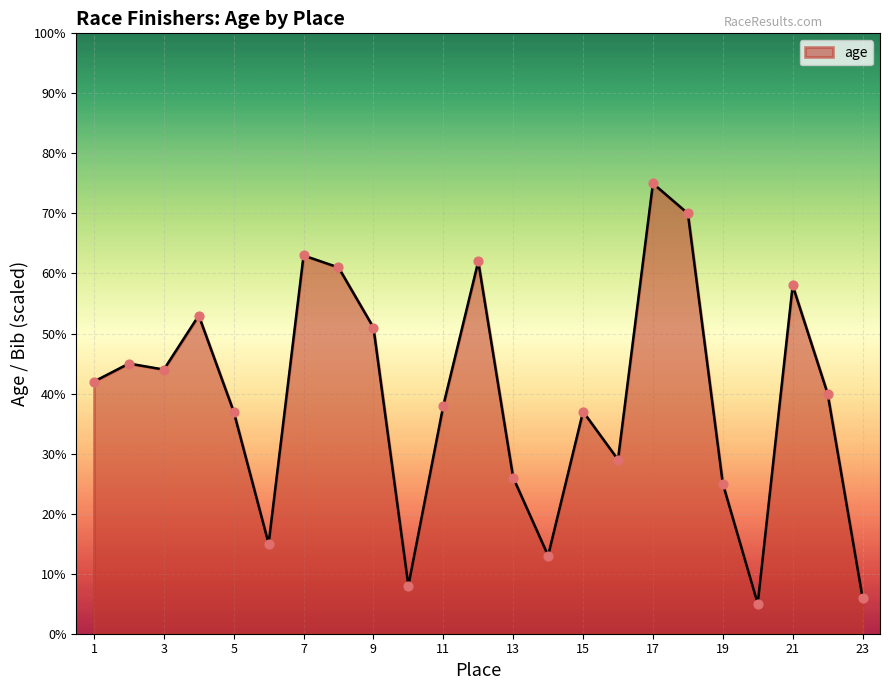

What is the difference between the maximum and minimum values?

70